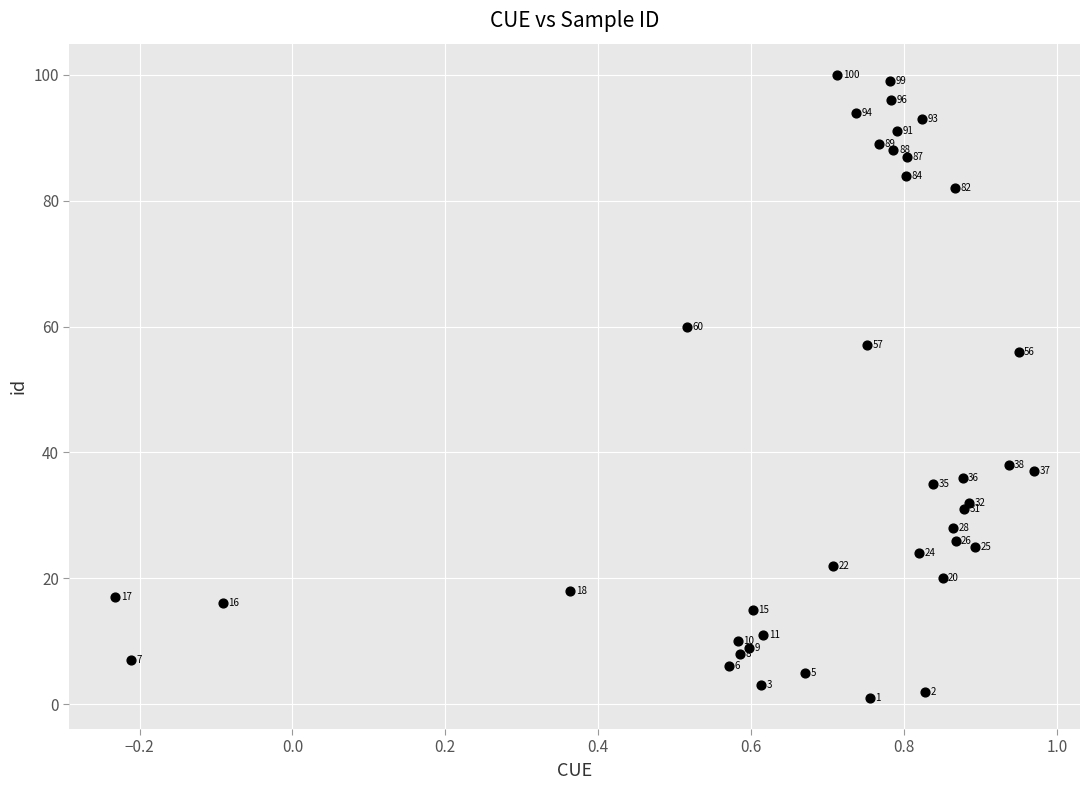

What Y value in the scatter plot is closest to 50?

56